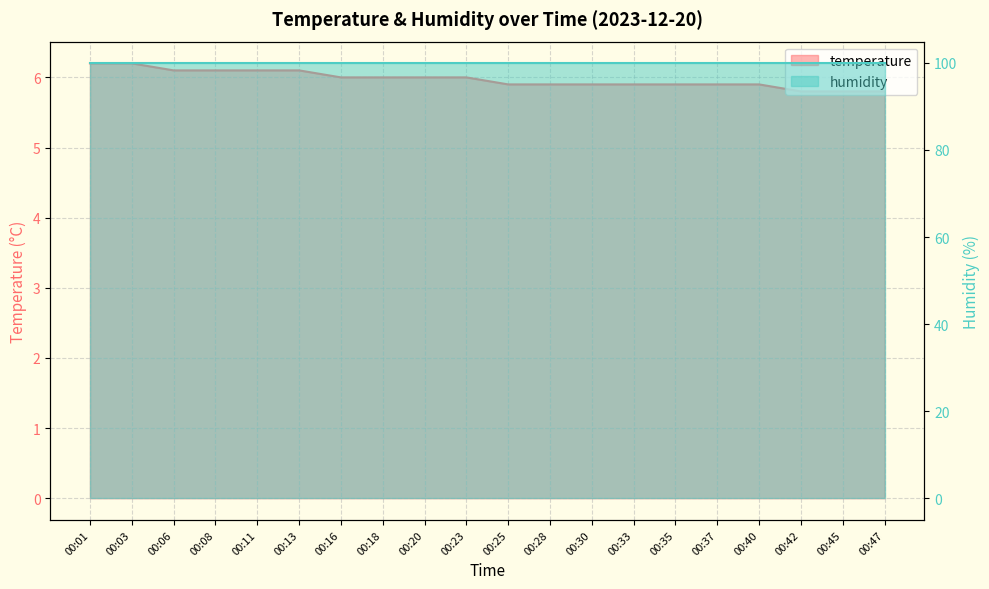

Which label corresponds to the smallest value in the chart?

00:42